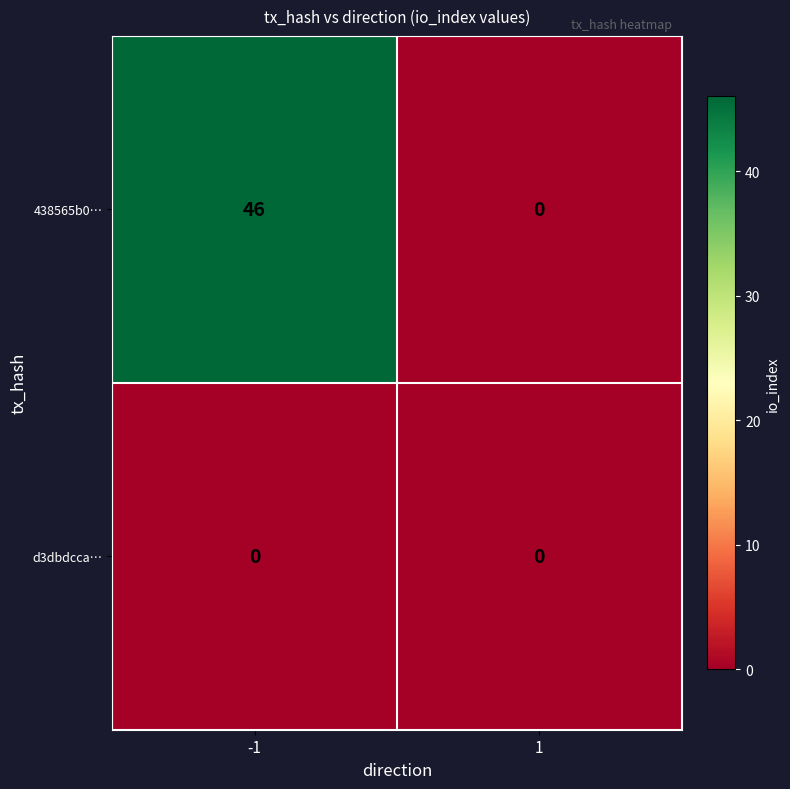

Which series changed the most between -1 and 1?

438565b0…